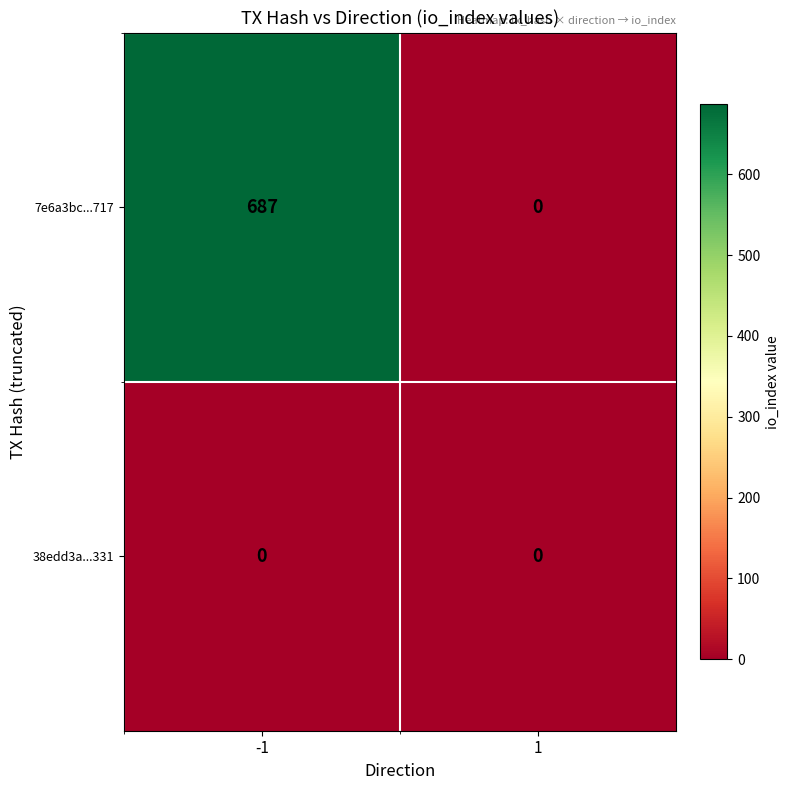

How many distinct data groups are displayed?

2